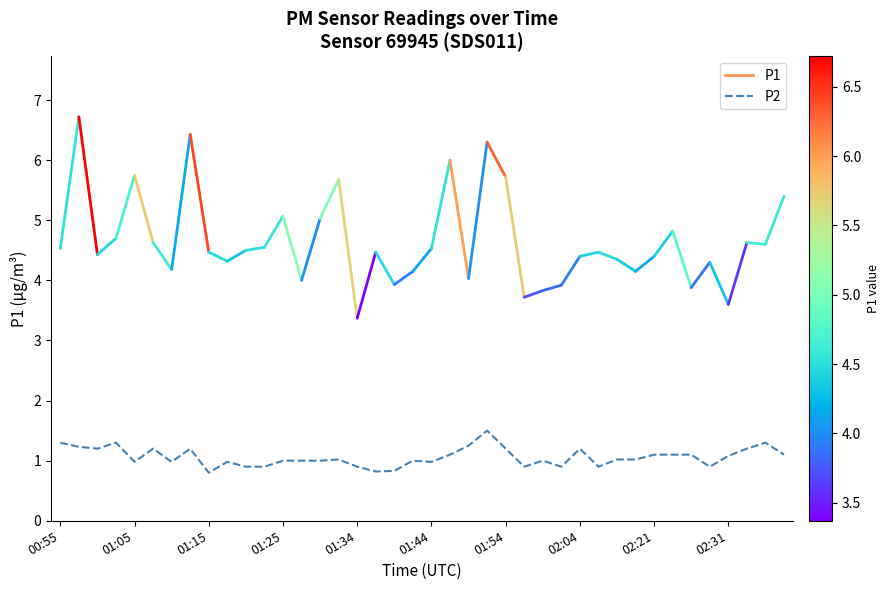

What is the greatest value displayed?

1.5